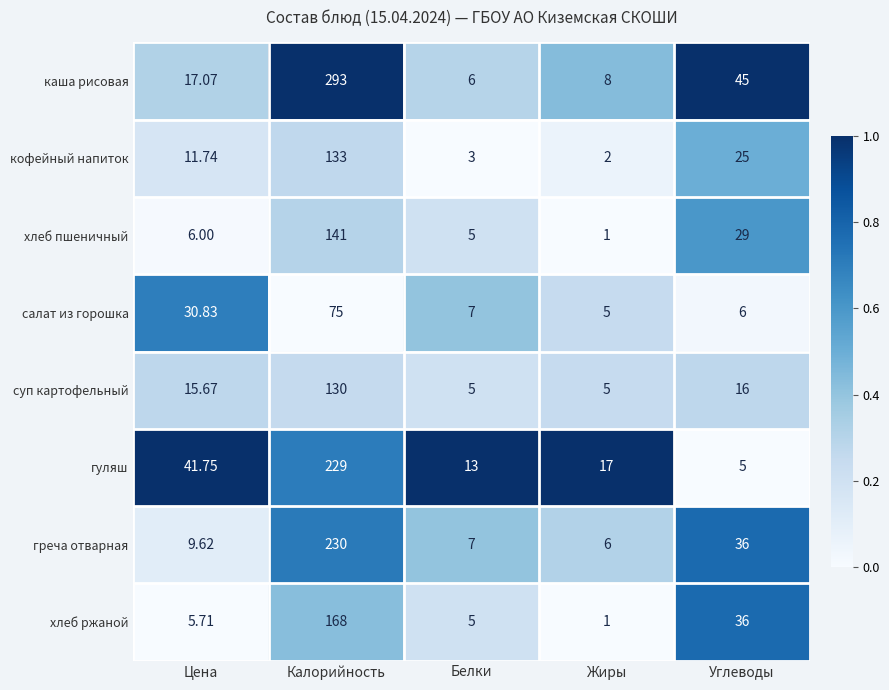

Where does the кофейный напиток series first go above 11?

Цена